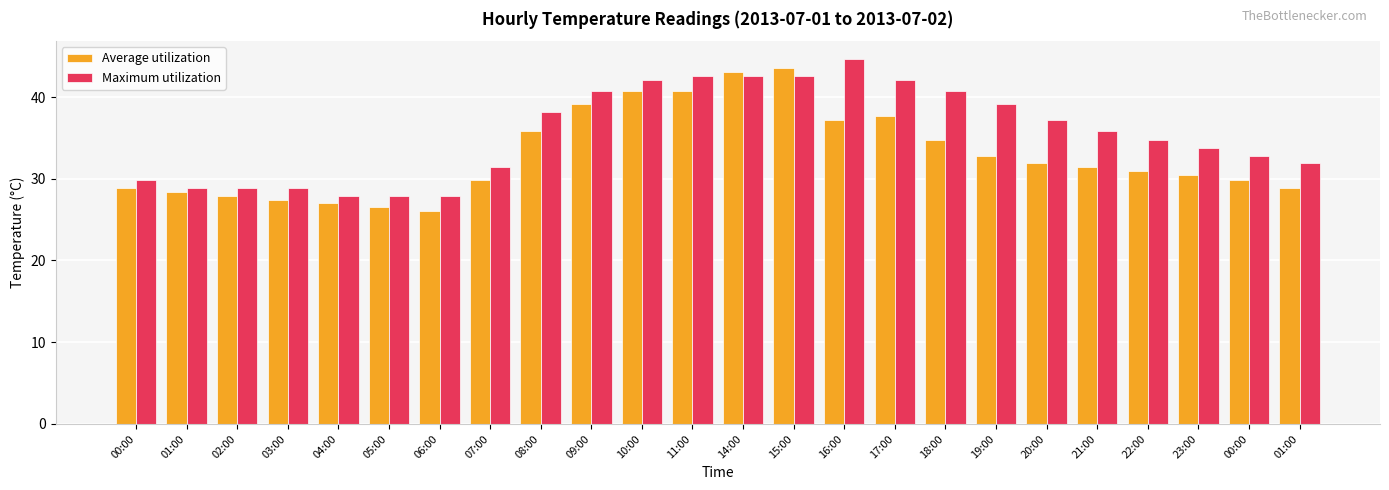

At which label does Maximum utilization reach its peak?

16:00